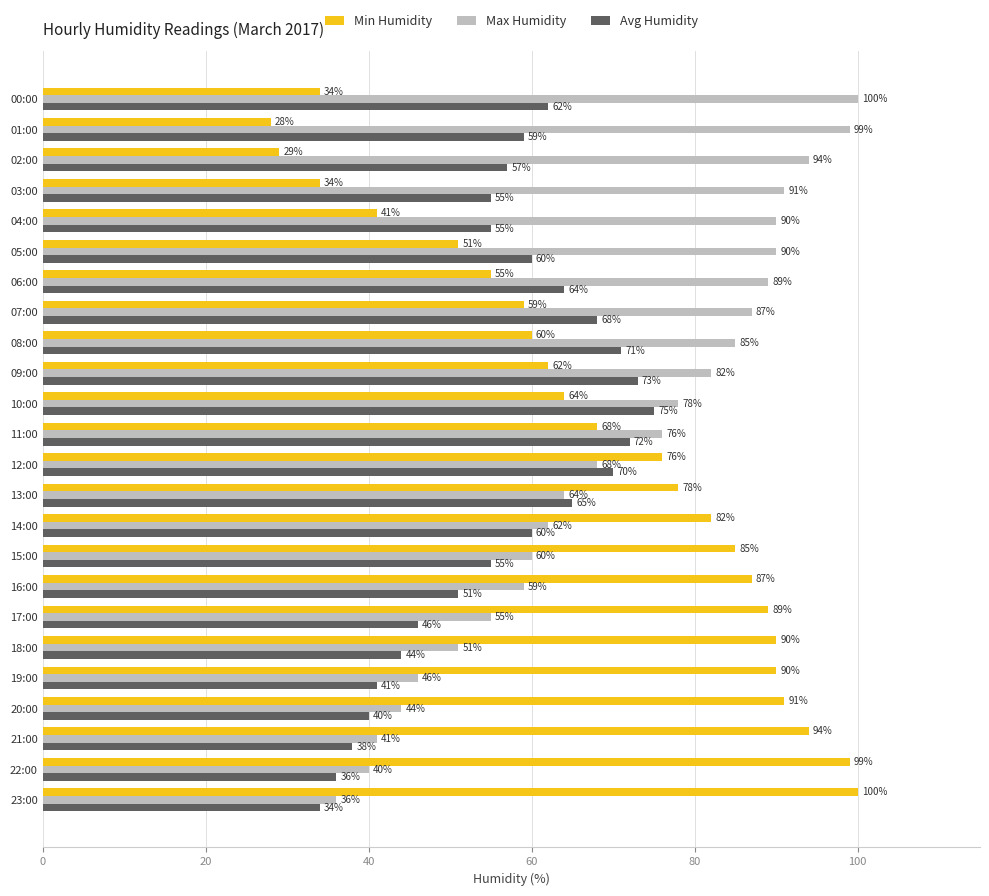

Which series has the largest range (max minus min)?

Min Humidity